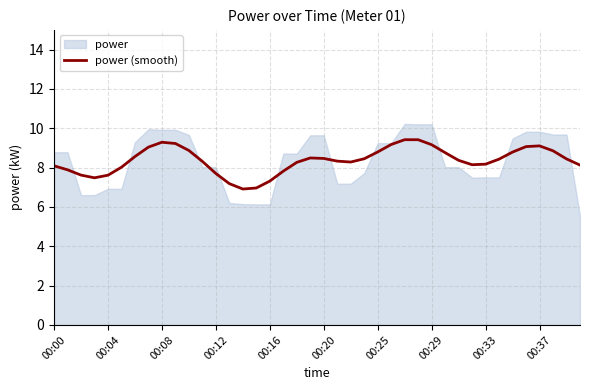

True or false: power (smooth) has a value of 9.1 at 00:37.

True